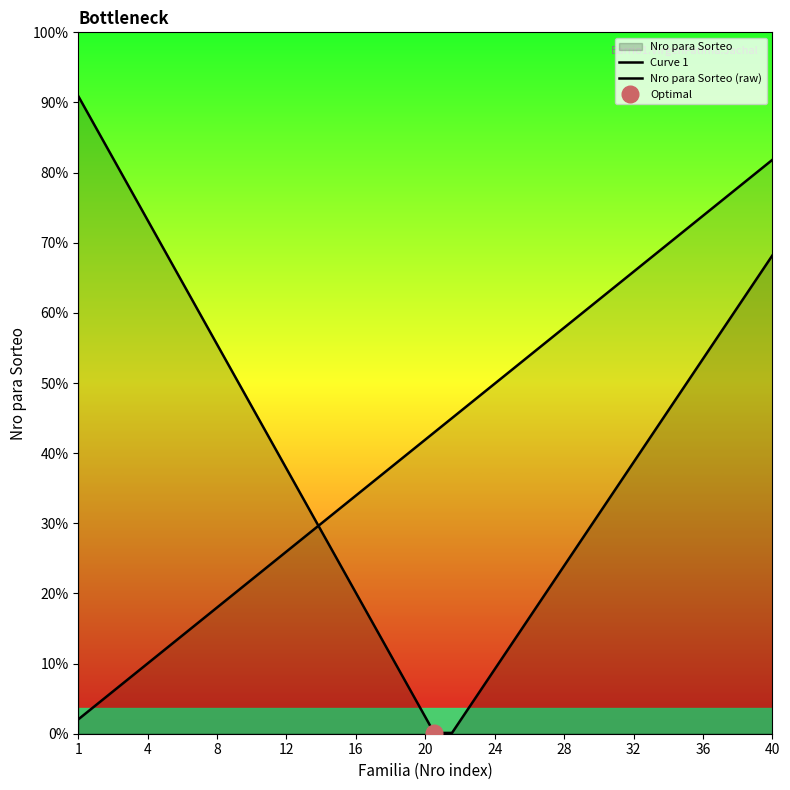

What is the sum of all Curve 1 values?

706.0